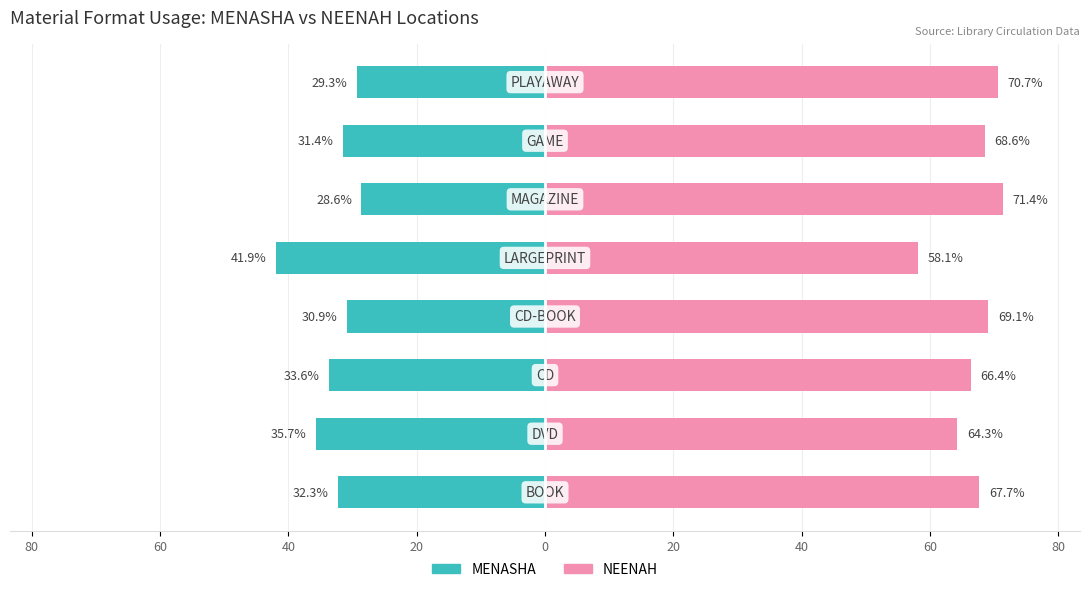

List the series in order of their overall mean, highest first.

NEENAH, MENASHA